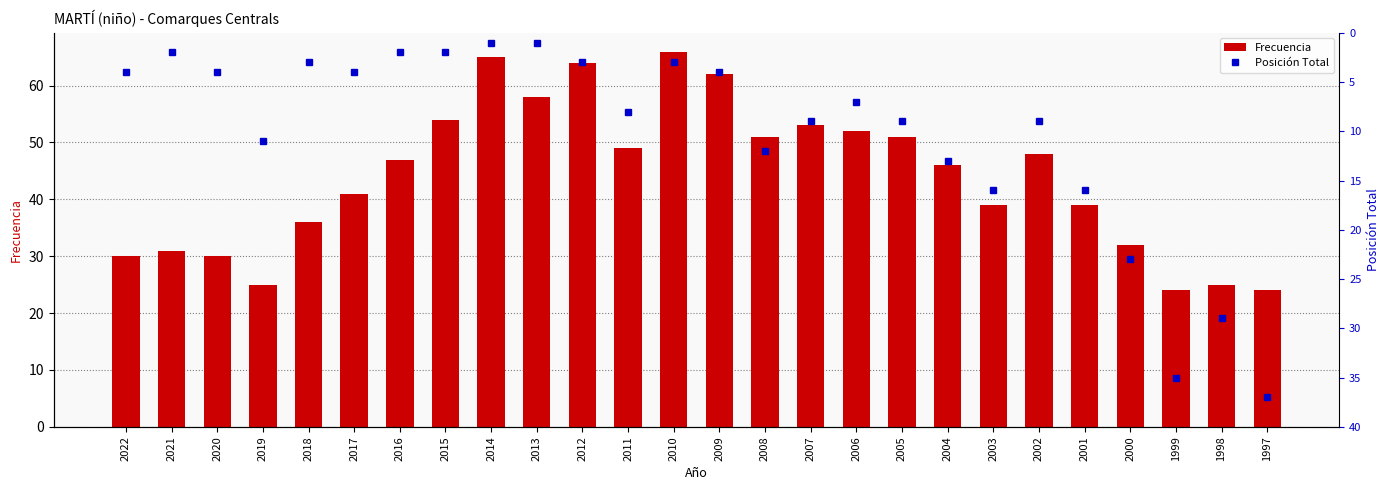

Are the bars grouped side by side (vs. stacked)?

Yes